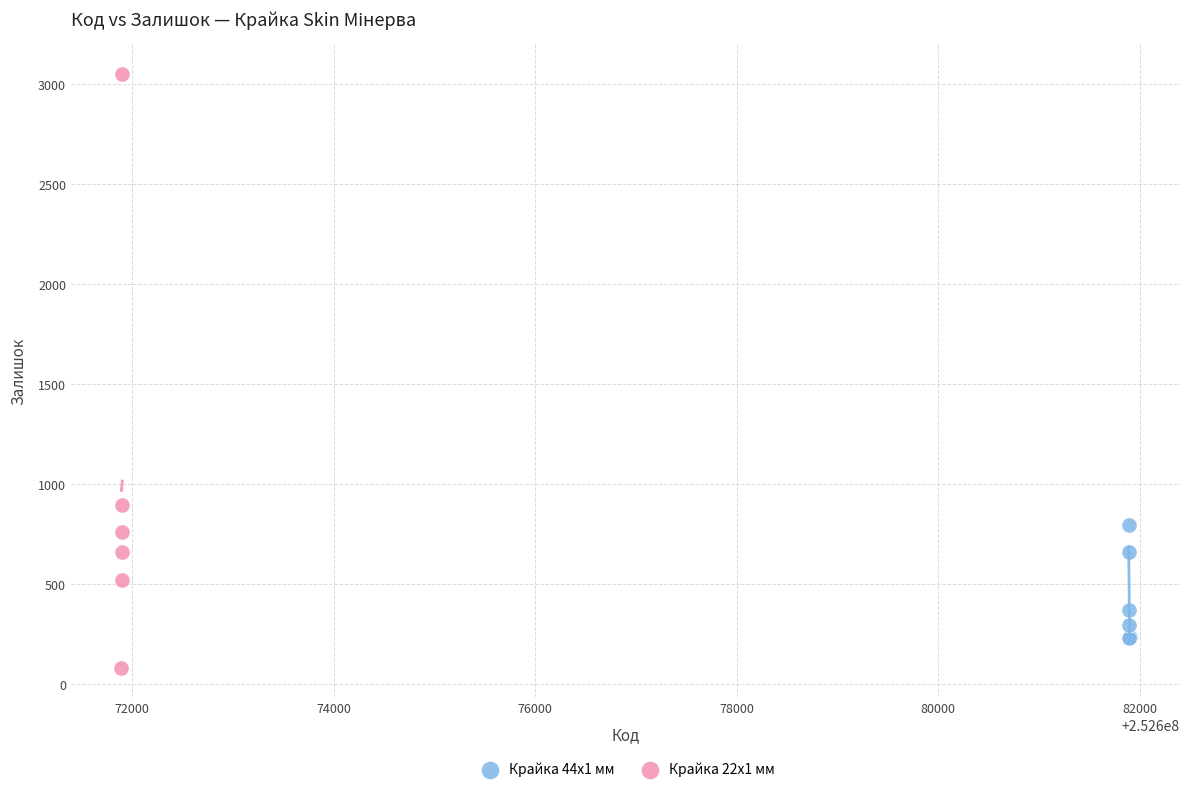

Which series has the largest Y range (max minus min)?

Крайка 22x1 мм